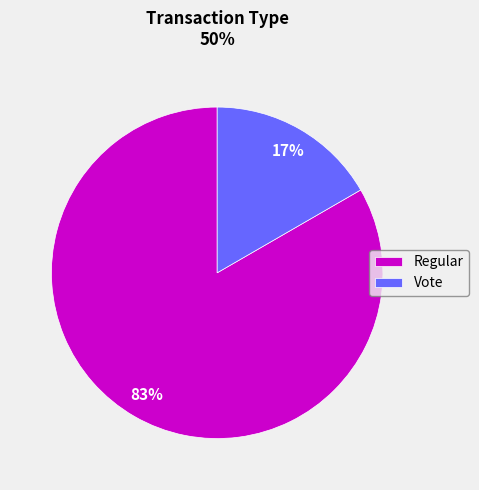

How many slices are in this pie chart?

2